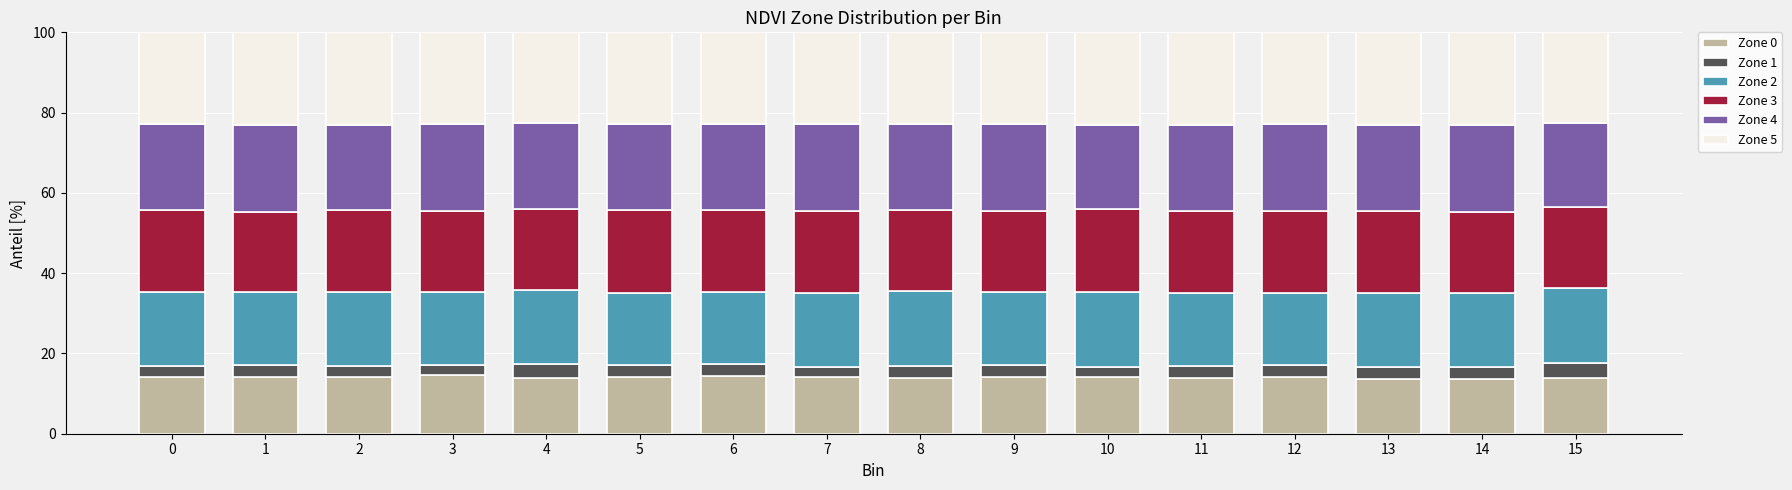

Does the chart contain stacked bars?

Yes